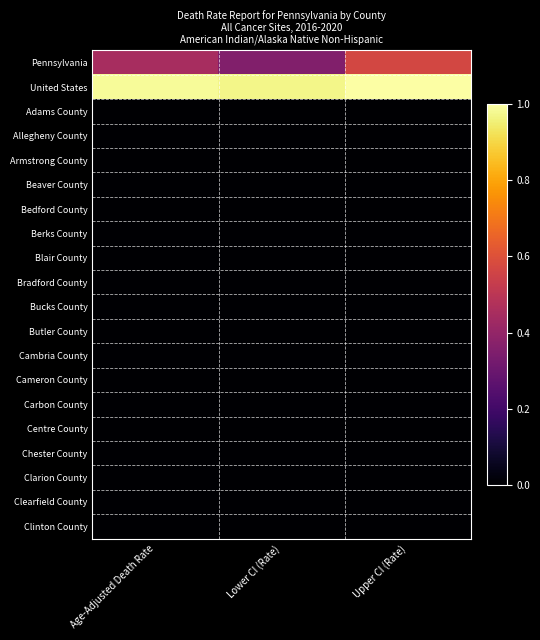

Which series changed the most between Age-Adjusted Death Rate and Lower CI (Rate)?

Pennsylvania